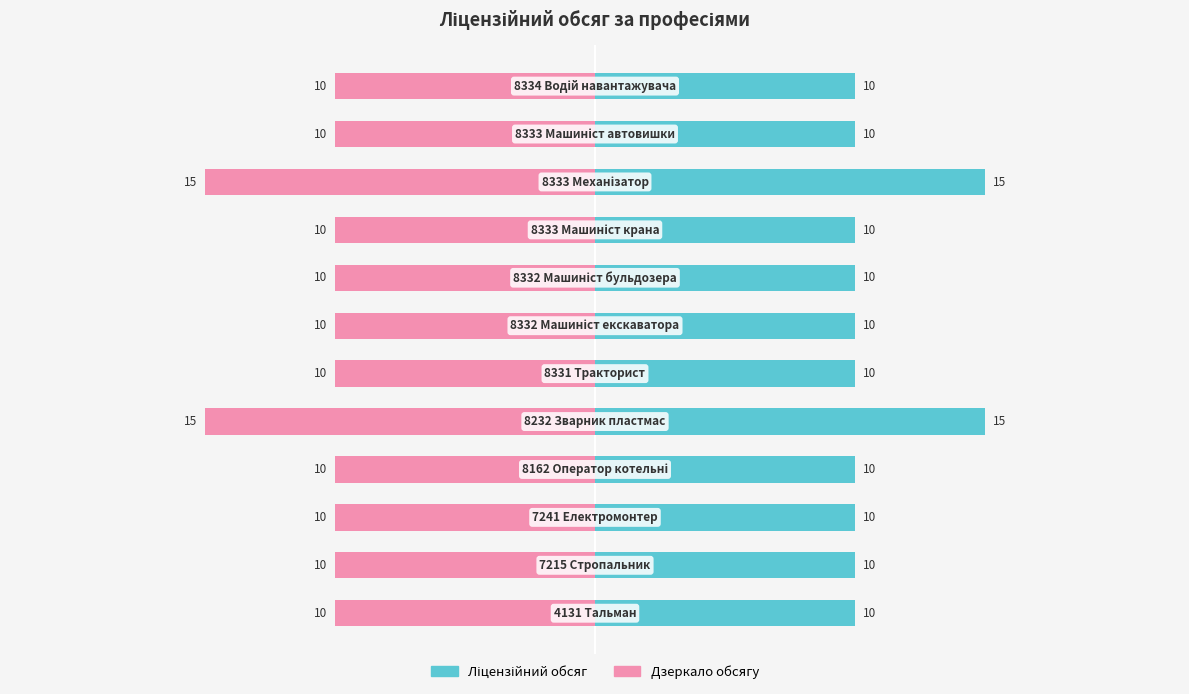

Reading right to left, what are all the values shown in this chart?

Ліцензійний обсяг: 10	10	15	10	10	10	10	15	10	10	10	10
Ліцензійний обсяг (дзеркало): -10	-10	-15	-10	-10	-10	-10	-15	-10	-10	-10	-10